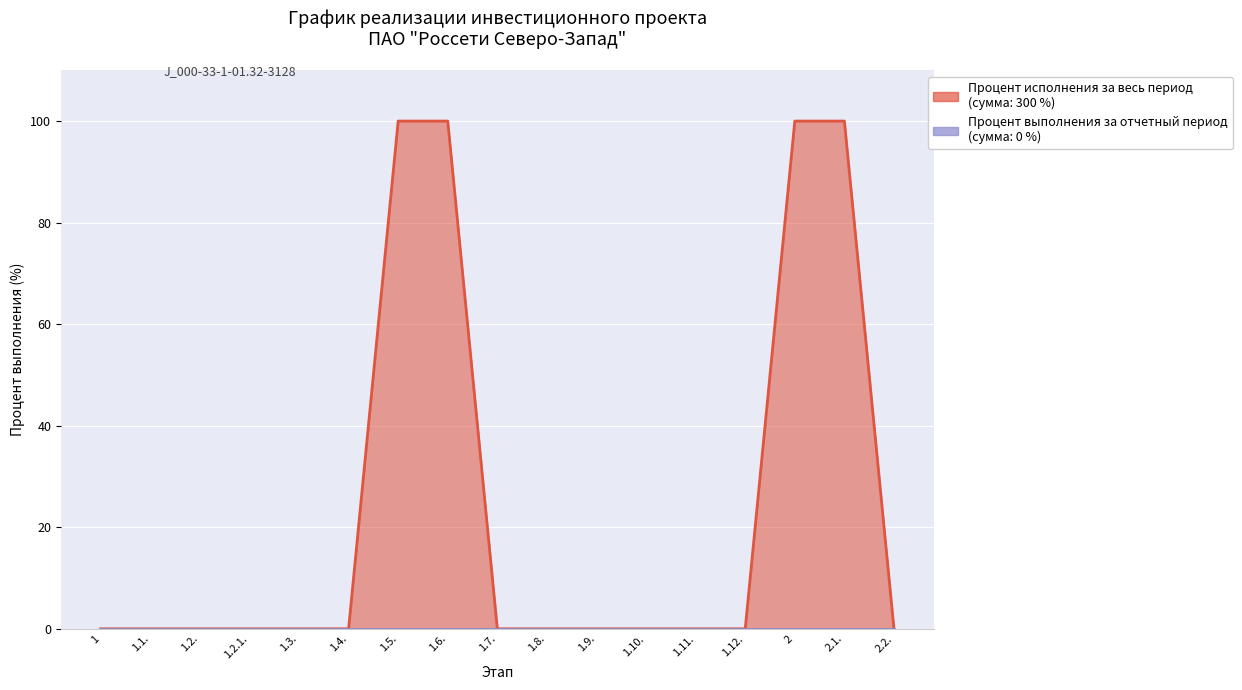

Rank the categories by value from highest to lowest.

1.5., 1.6., 2, 2.1., 1, 1.1., 1.2., 1.2.1., 1.3., 1.4., 1.7., 1.8., 1.9., 1.10., 1.11., 1.12., 2.2.